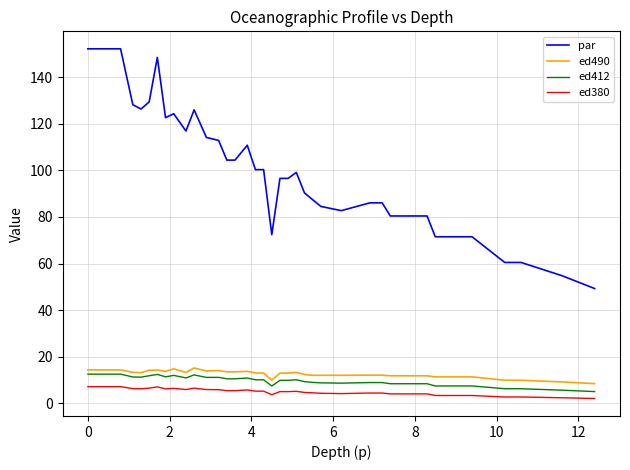

How many lines are shown in the chart?

4